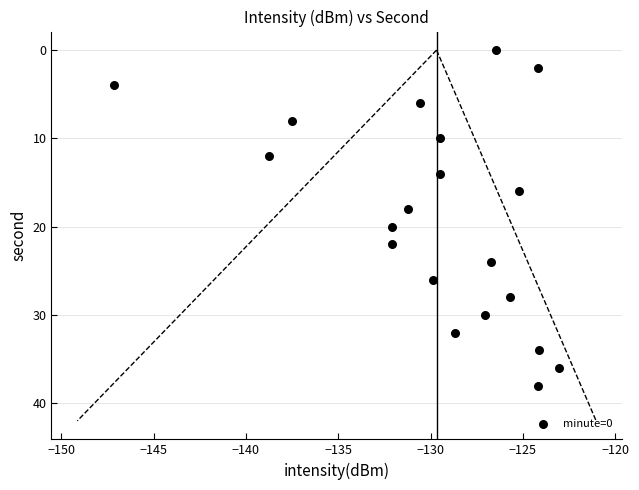

What is the range of Y values (max minus min)?

38